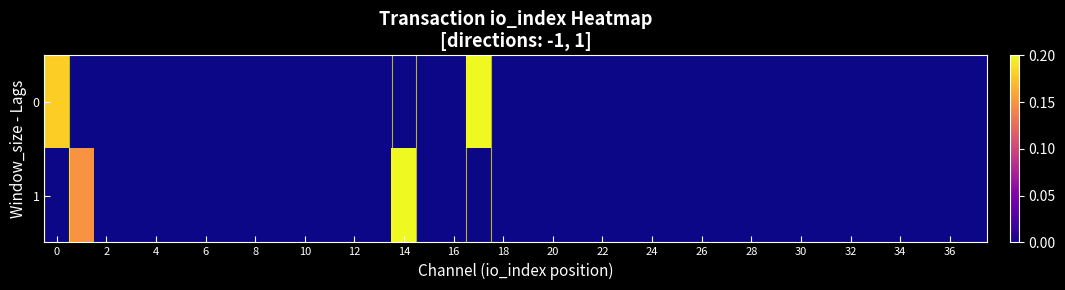

Reading left to right, transcribe all the data shown in this chart.

0: 0.2	0.0	0.0	0.0	0.0	0.0	0.0	0.0	0.0	0.0	0.0	0.0	0.0	0.0	0.0	0.0	0.0	1.0	0.0	0.0	0.0	0.0	0.0	0.0	0.0	0.0	0.0	0.0	0.0	0.0	0.0	0.0	0.0	0.0	0.0	0.0	0.0	0.0
1: 0.0	0.1	0.0	0.0	0.0	0.0	0.0	0.0	0.0	0.0	0.0	0.0	0.0	0.0	0.3	0.0	0.0	0.0	0.0	0.0	0.0	0.0	0.0	0.0	0.0	0.0	0.0	0.0	0.0	0.0	0.0	0.0	0.0	0.0	0.0	0.0	0.0	0.0